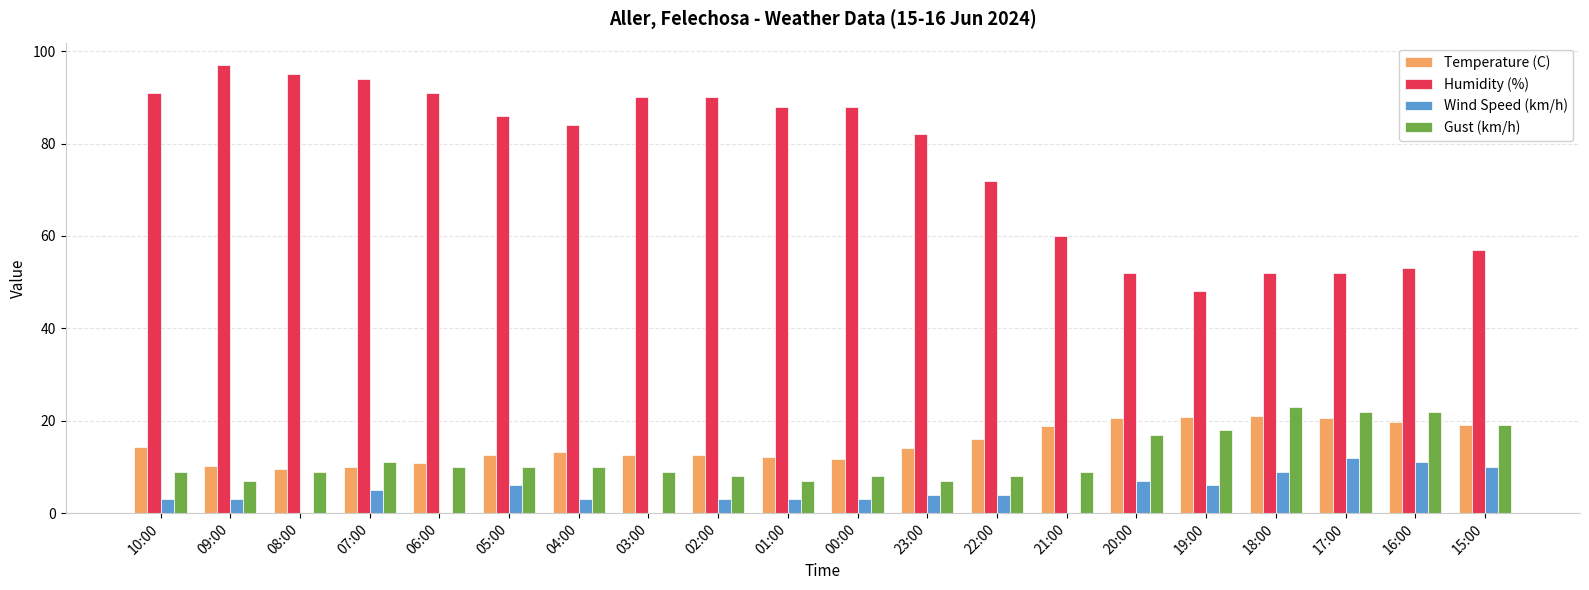

What is the average value of the Temperature (C) series?

15.0